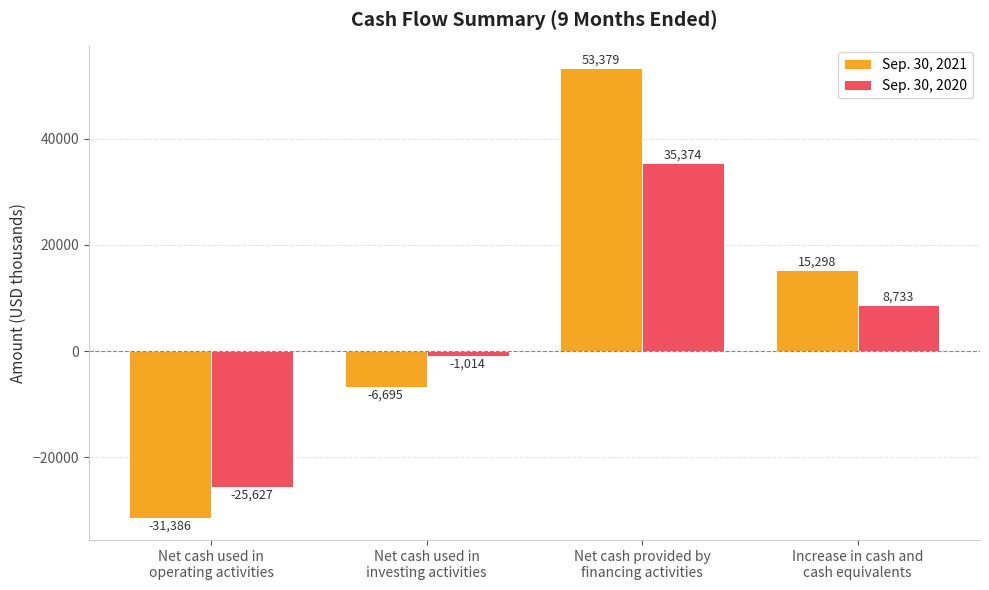

What is the difference between the maximum and minimum values in the Sep. 30, 2021 series?

84765